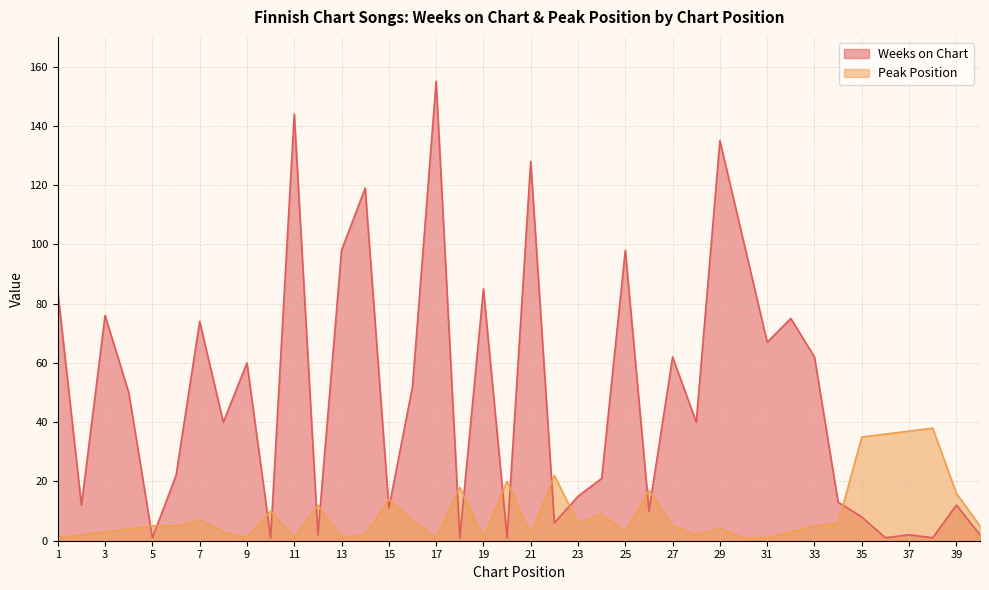

Rank the series by their maximum value, from lowest to highest.

Peak Position, Weeks on Chart